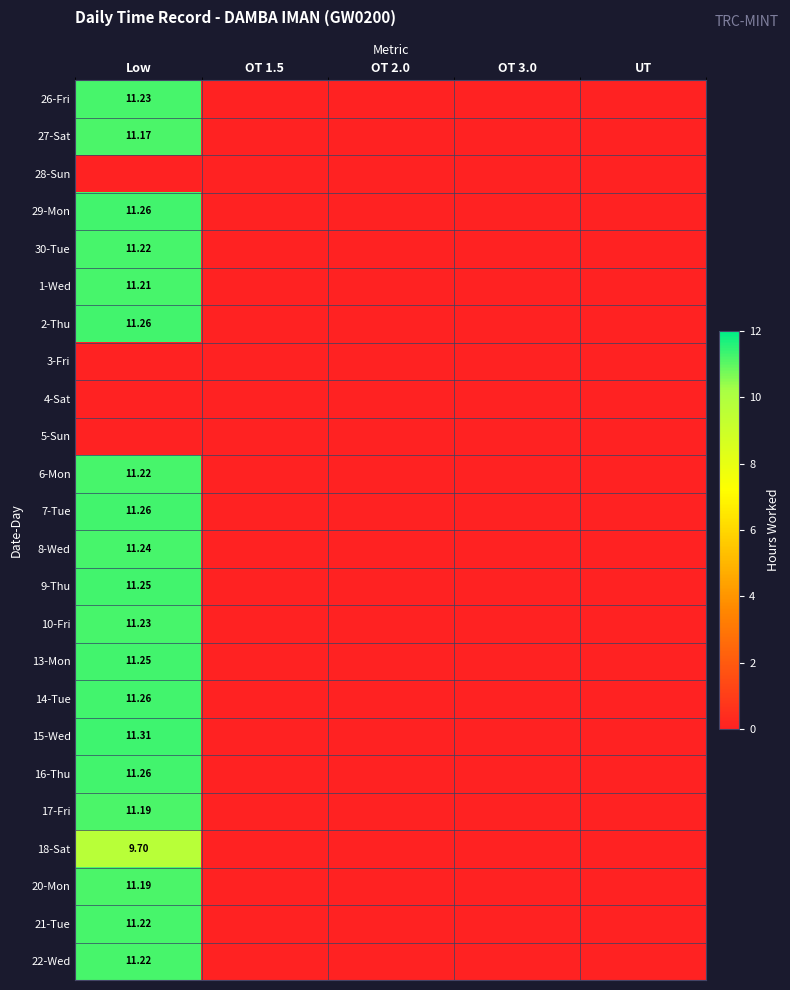

What is the average value of the 10-Fri series?

2.2